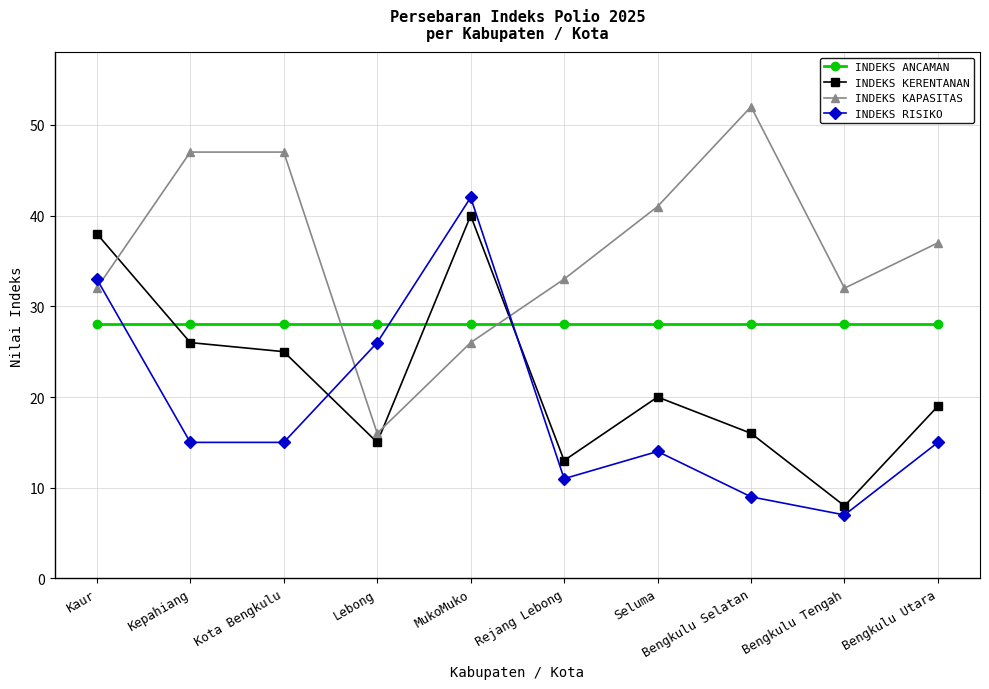

Reading left to right, transcribe all the data shown in this chart.

INDEKS ANCAMAN: Kaur=28	Kepahiang=28	Kota Bengkulu=28	Lebong=28	MukoMuko=28	Rejang Lebong=28	Seluma=28	Bengkulu Selatan=28	Bengkulu Tengah=28	Bengkulu Utara=28
INDEKS KERENTANAN: Kaur=38	Kepahiang=26	Kota Bengkulu=25	Lebong=15	MukoMuko=40	Rejang Lebong=13	Seluma=20	Bengkulu Selatan=16	Bengkulu Tengah=8	Bengkulu Utara=19
INDEKS KAPASITAS: Kaur=32	Kepahiang=47	Kota Bengkulu=47	Lebong=16	MukoMuko=26	Rejang Lebong=33	Seluma=41	Bengkulu Selatan=52	Bengkulu Tengah=32	Bengkulu Utara=37
INDEKS RISIKO: Kaur=33	Kepahiang=15	Kota Bengkulu=15	Lebong=26	MukoMuko=42	Rejang Lebong=11	Seluma=14	Bengkulu Selatan=9	Bengkulu Tengah=7	Bengkulu Utara=15